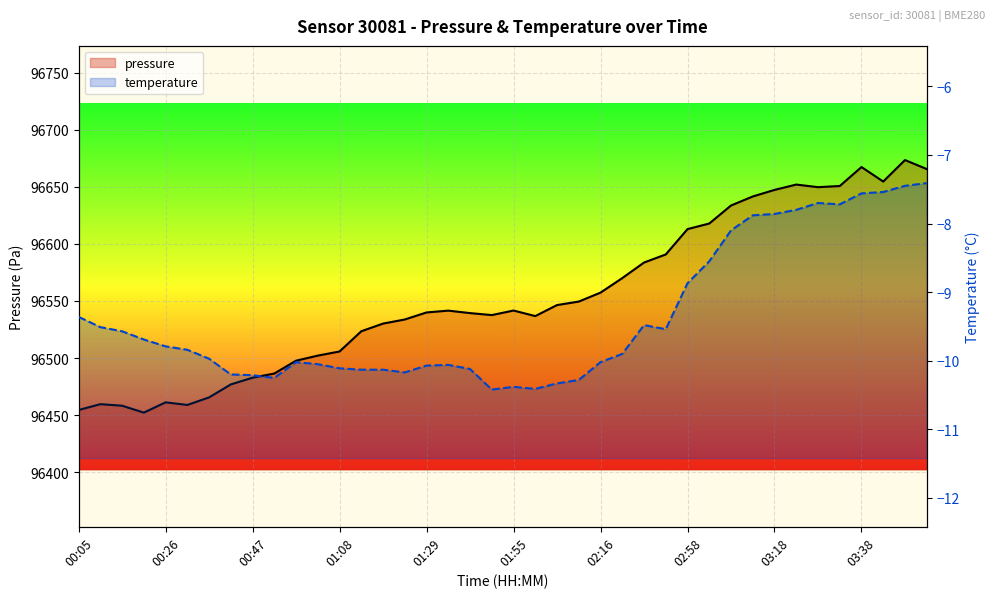

What is the value of the temperature point at the 22nd from the left?

-10.4